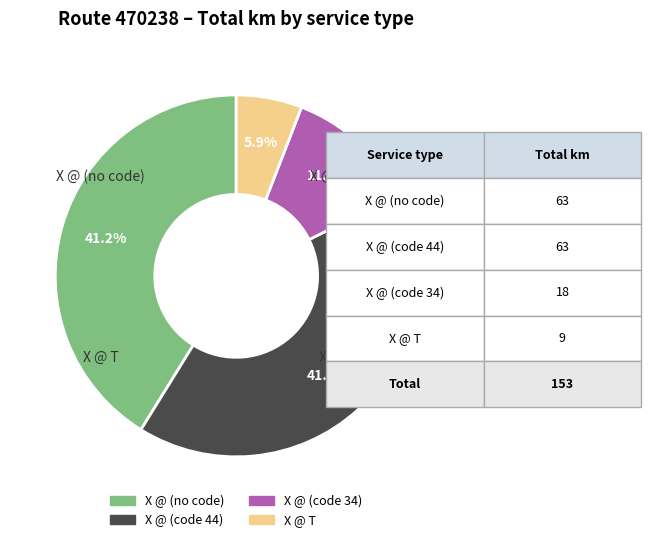

Is there any slice that represents more than half of the pie?

No